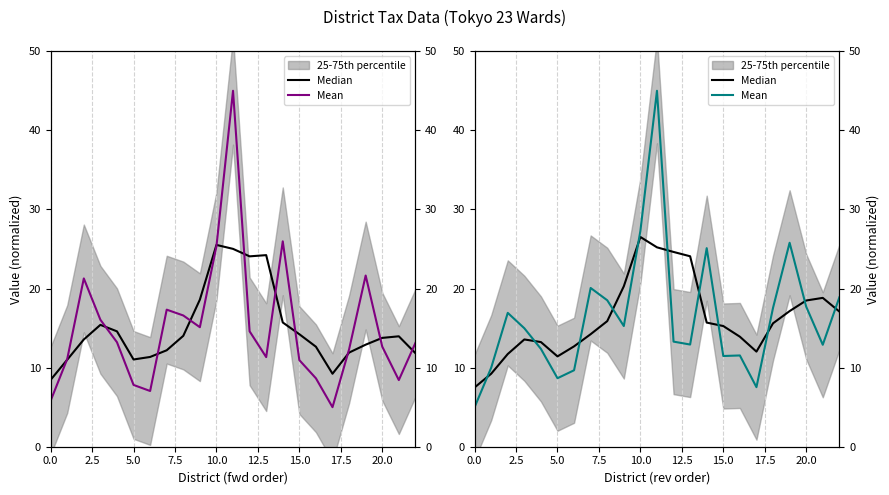

Does the chart have visible grid lines?

Yes